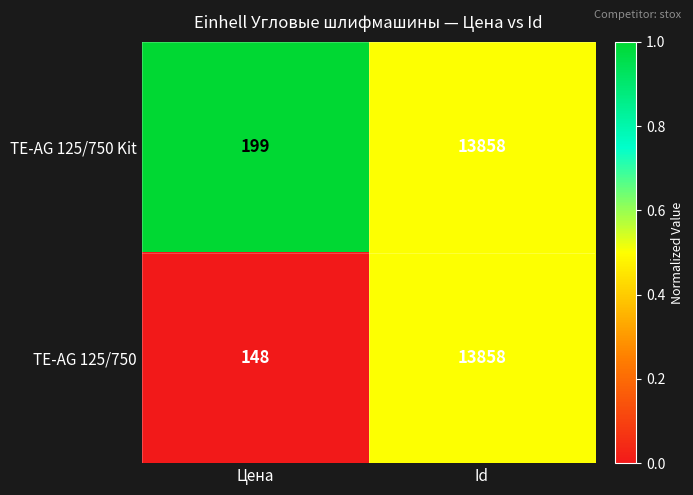

What is the difference between the TE-AG 125/750 Kit values at Цена and Id?

13659